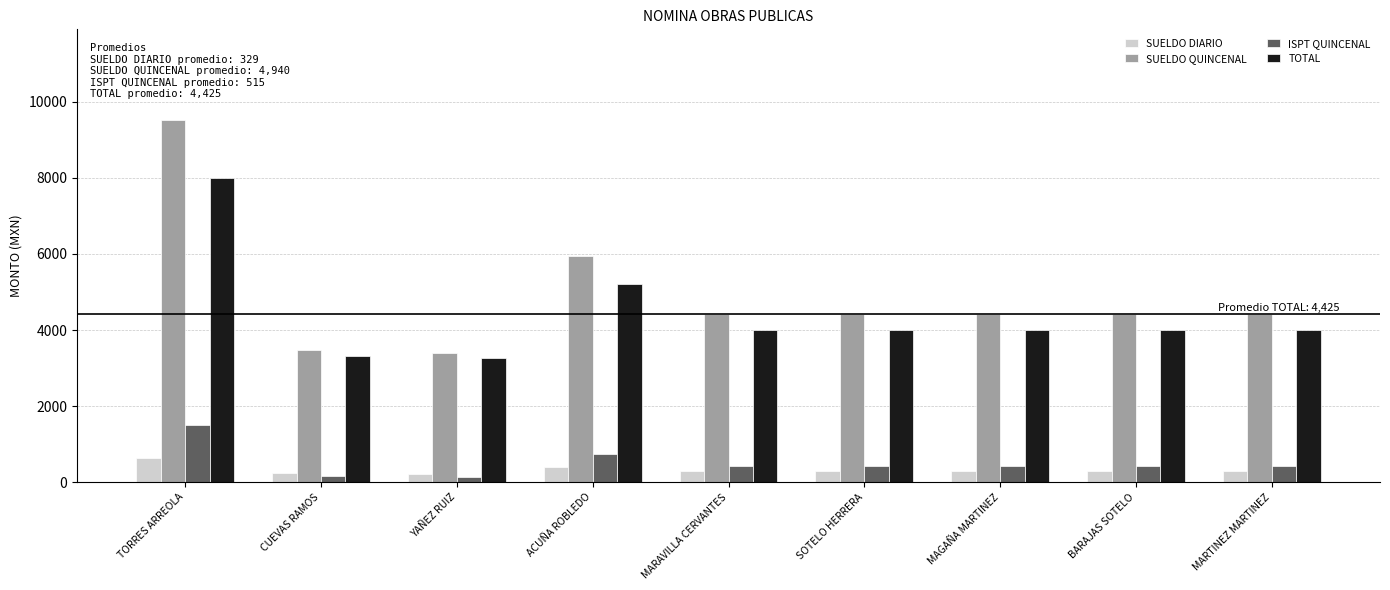

What is the difference between the maximum and minimum values in the SUELDO DIARIO series?

409